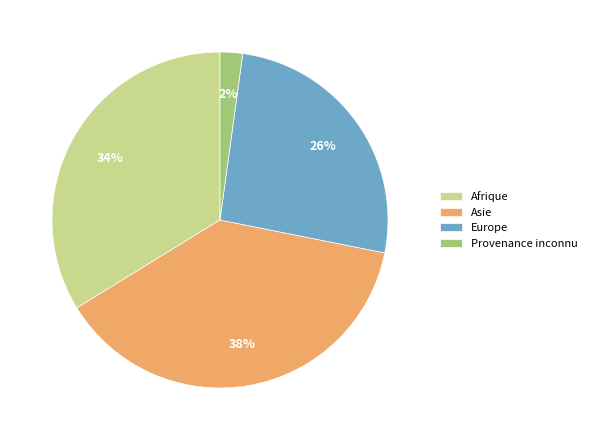

True or false: Europe accounts for 17% of the total.

False